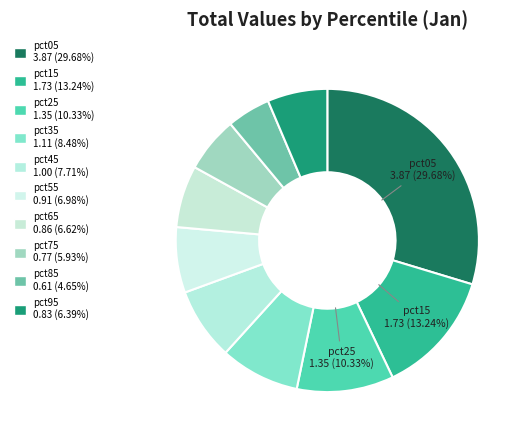

To the nearest percent, what portion does pct25 represent?

10%